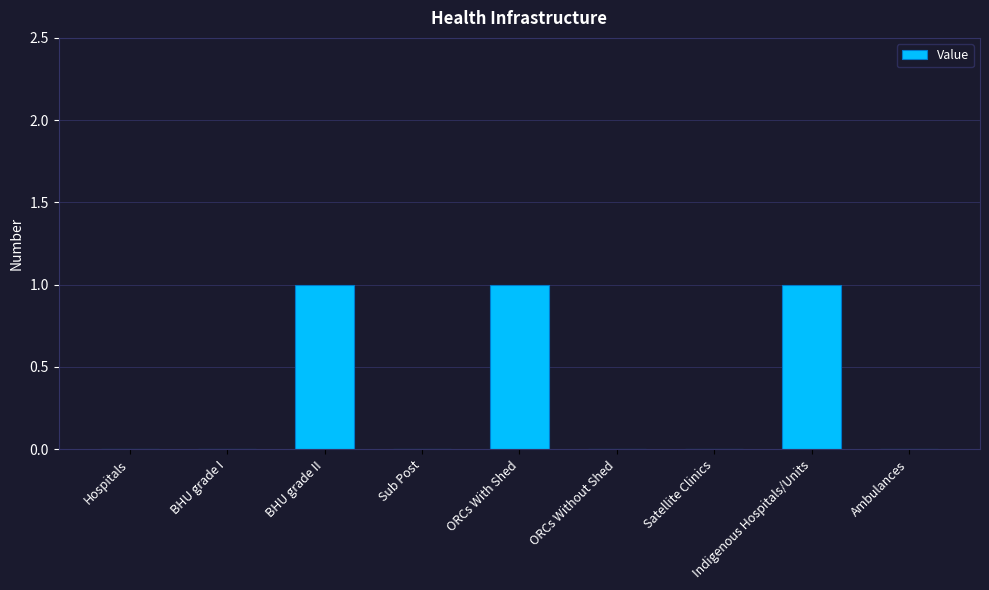

Count the values in the range 0 to 1.

9